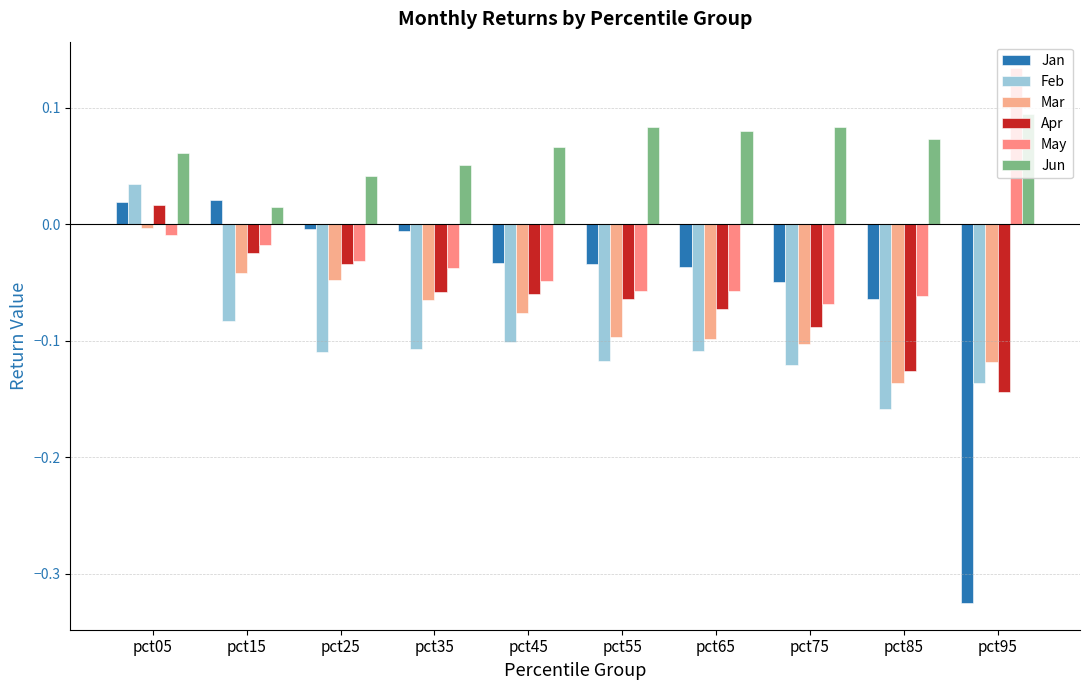

What is the maximum value shown in the chart?

0.1